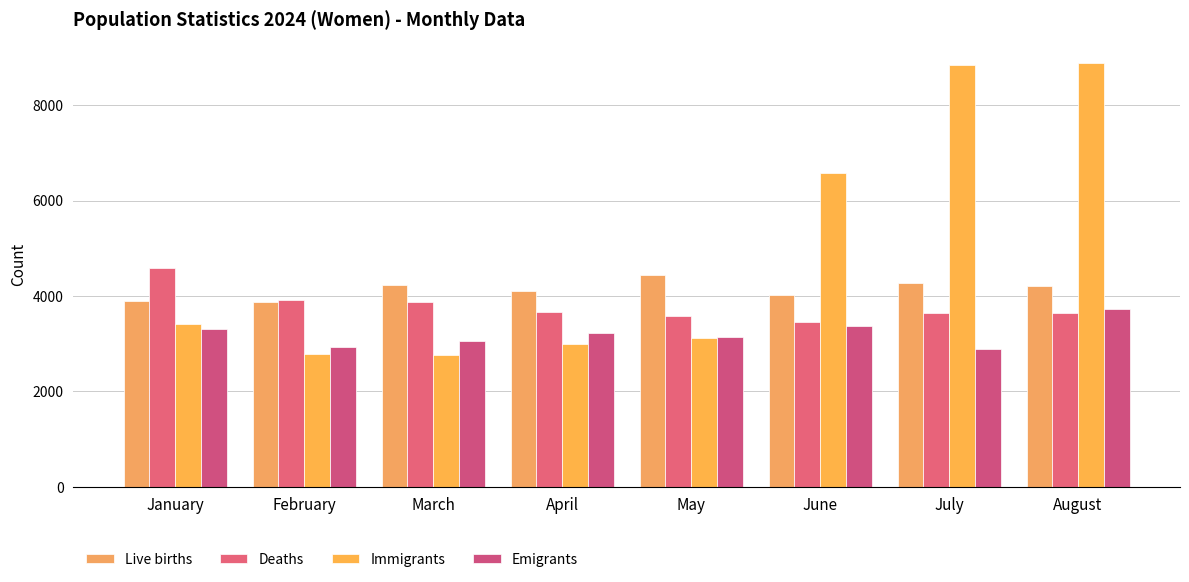

Rank the series by their average value, from highest to lowest.

Immigrants, Live births, Deaths, Emigrants